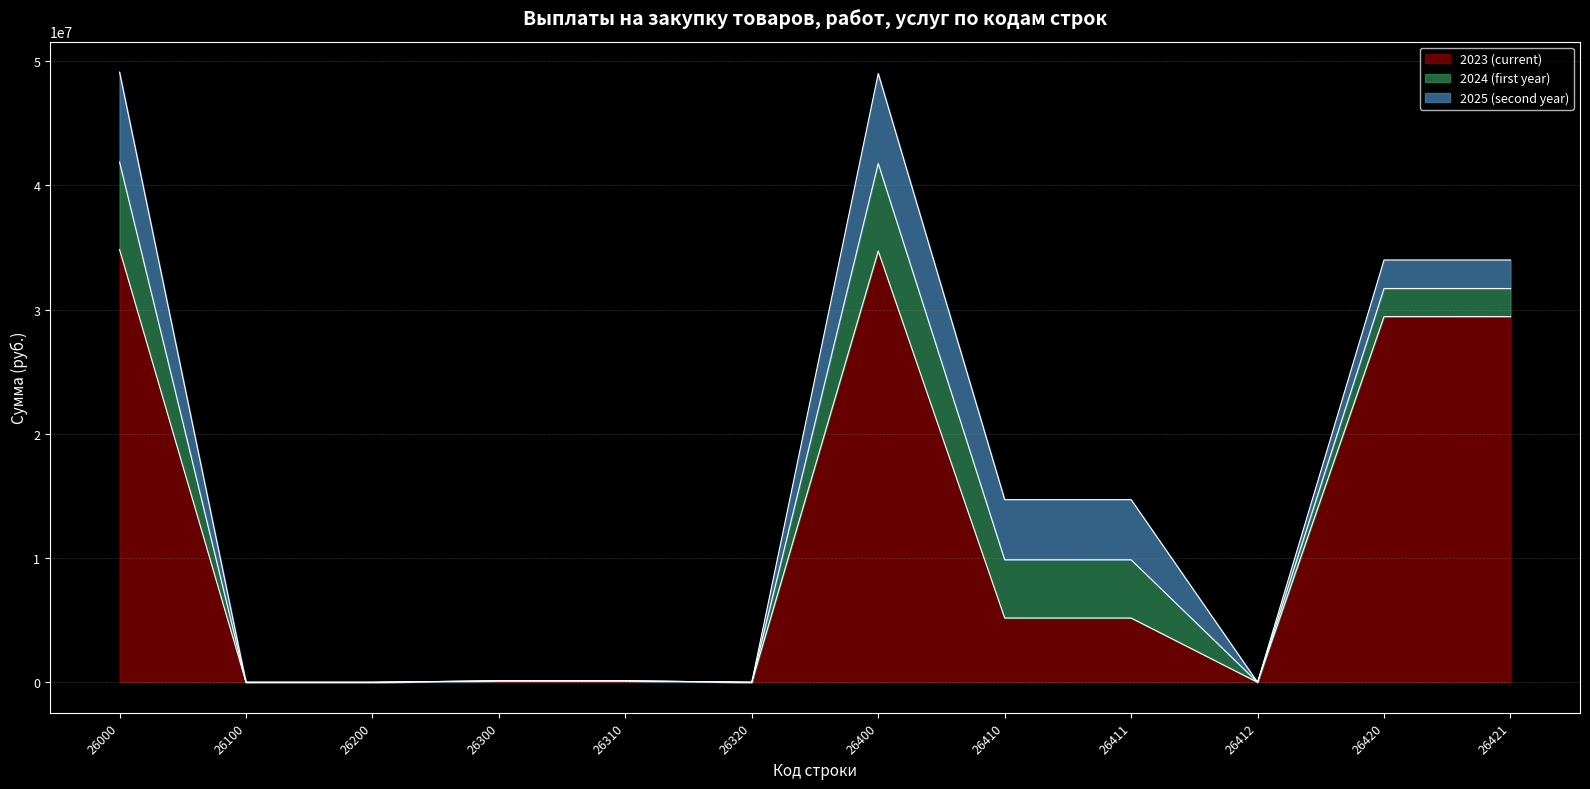

At which category is the sum across all series the highest?

26000